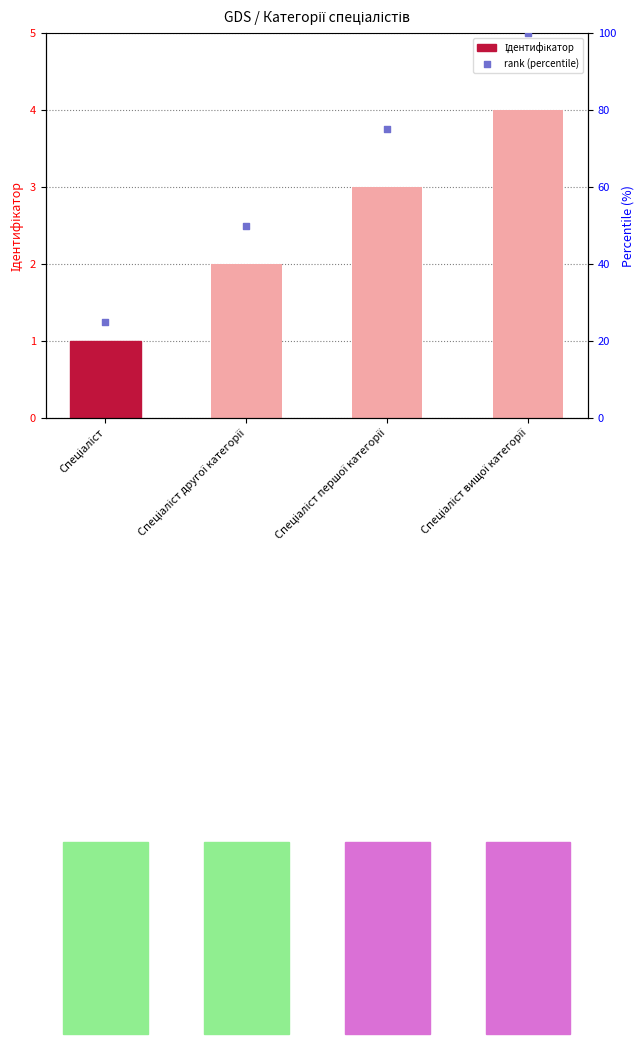

At how many categories does at least one series exceed 60?

2